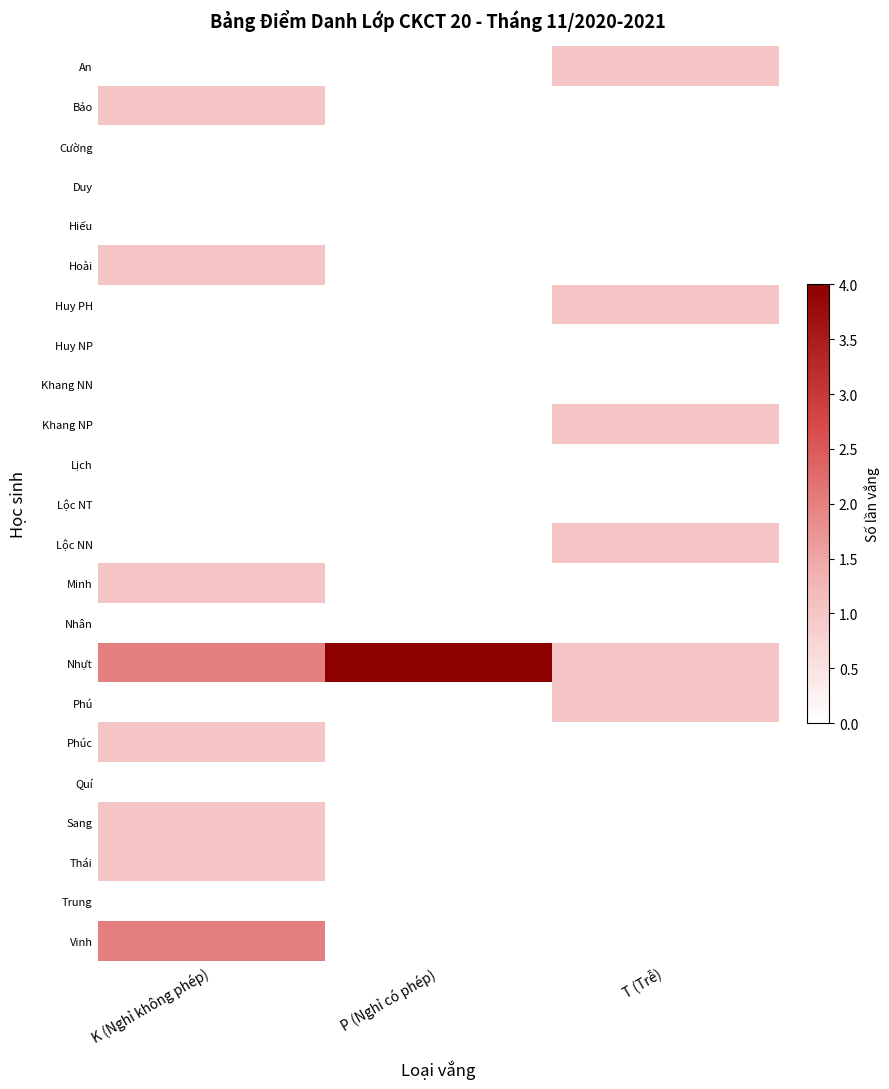

Which series has the largest range (max minus min)?

Nhựt